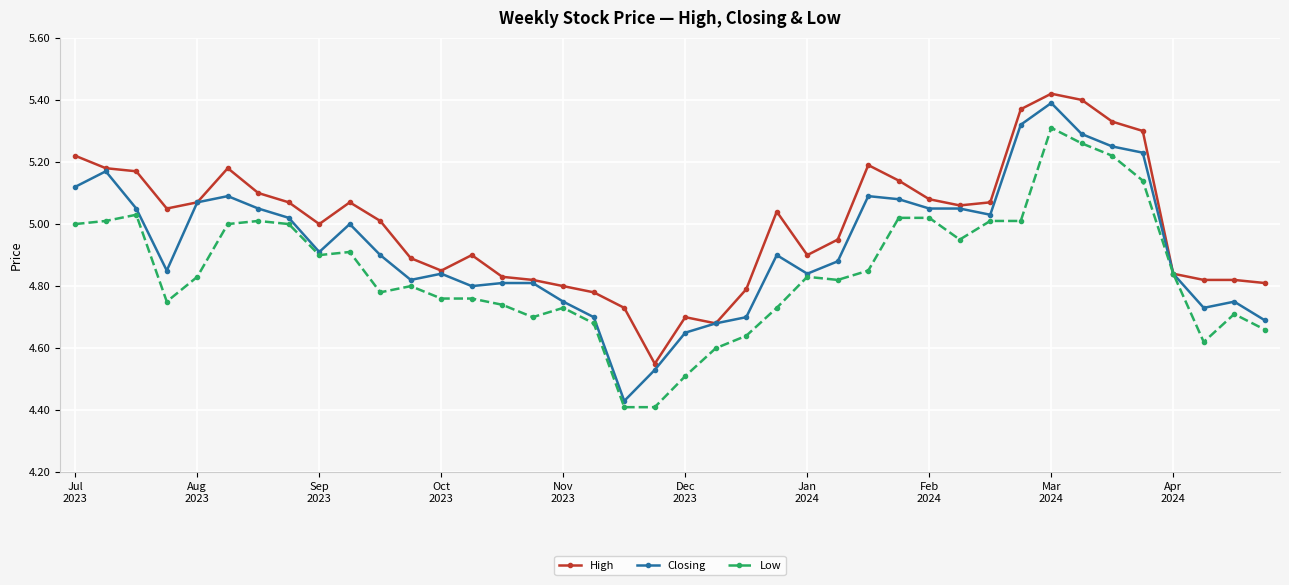

Which series has the widest spread of values?

Closing